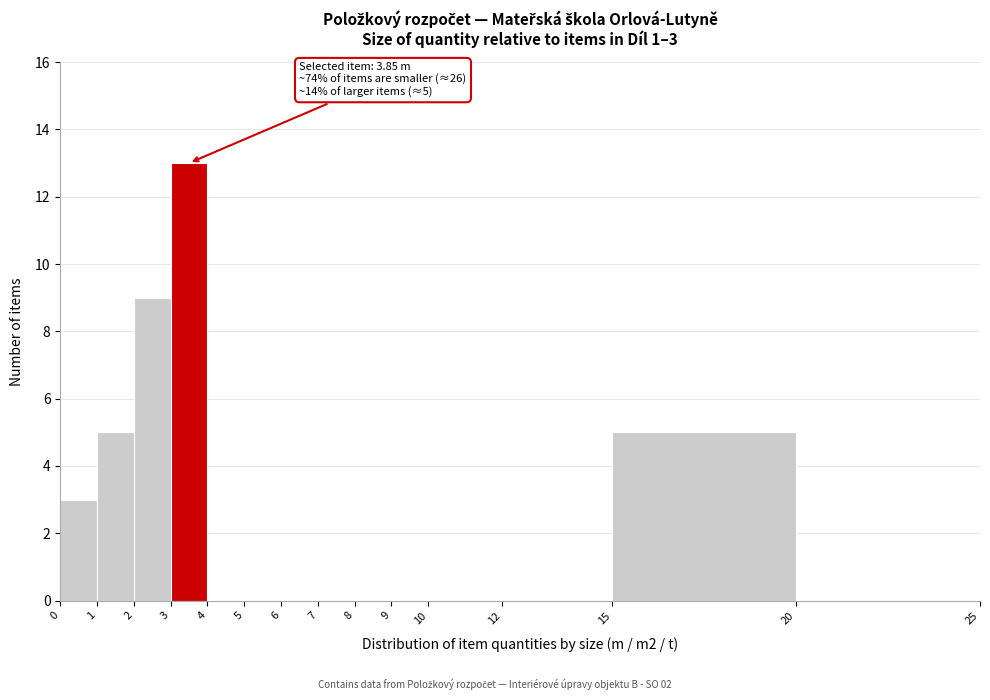

Which range on the x-axis has the tallest bar?

3 to 4